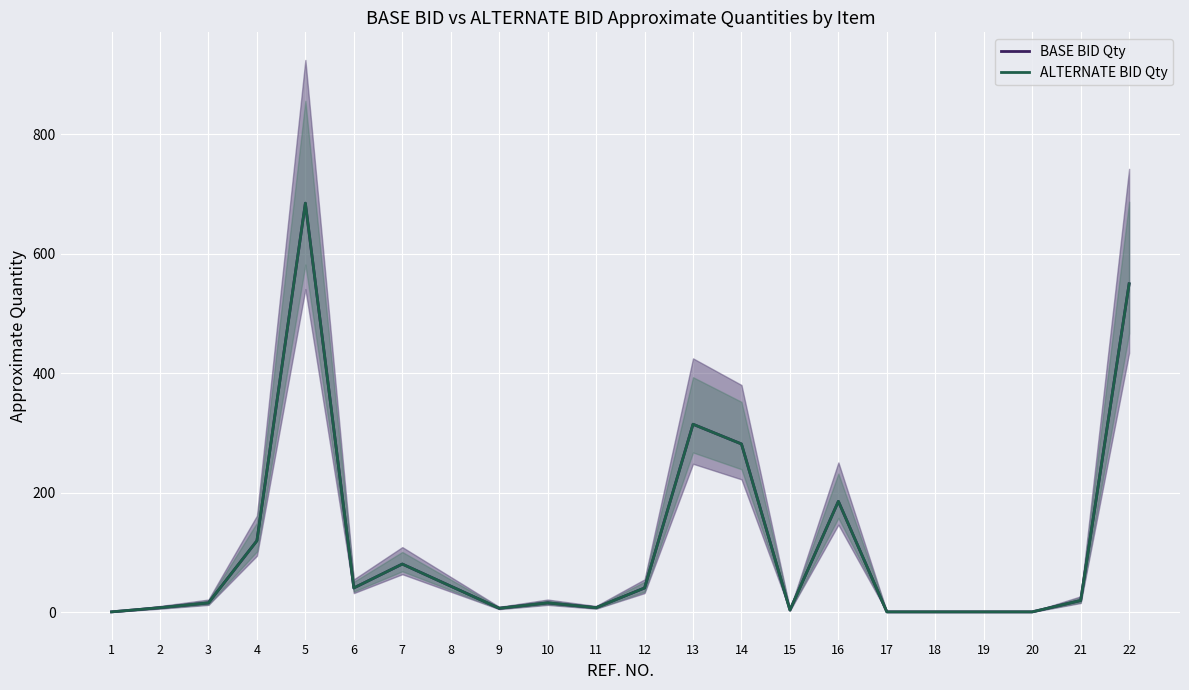

True or false: ALTERNATE BID Qty and BASE BID Qty cross at least once.

False